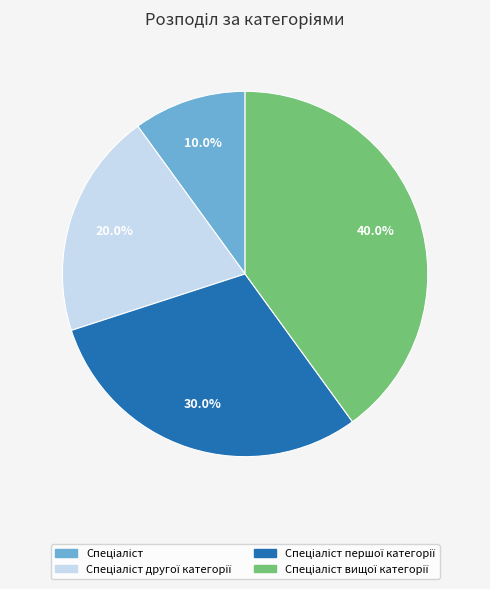

Is there any slice that represents more than half of the pie?

No